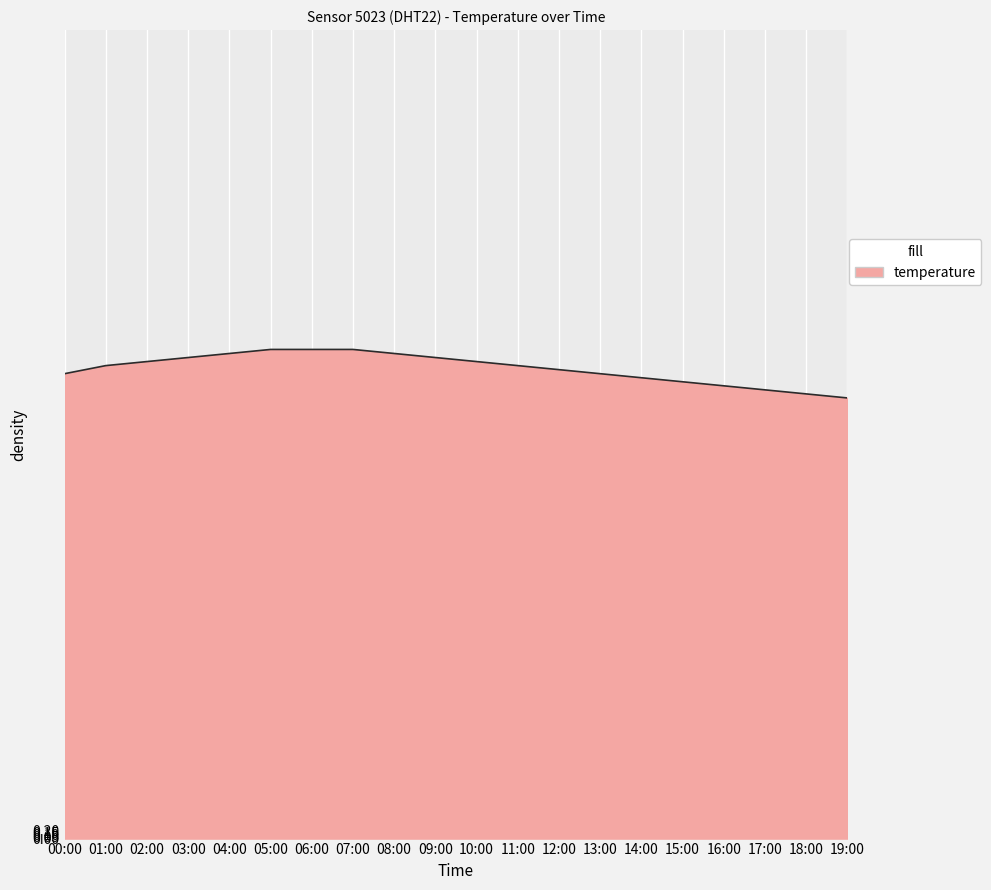

What is the change in value from 16:00 to 19:00?

-0.3